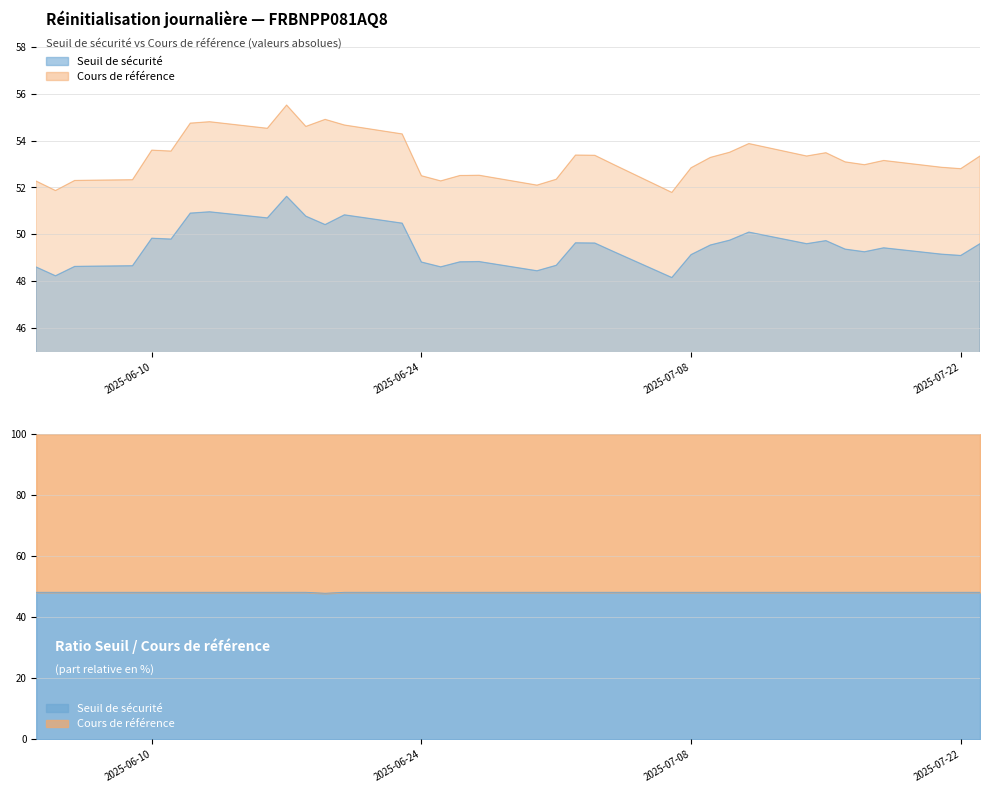

Which series has the largest total across all categories?

Cours de référence